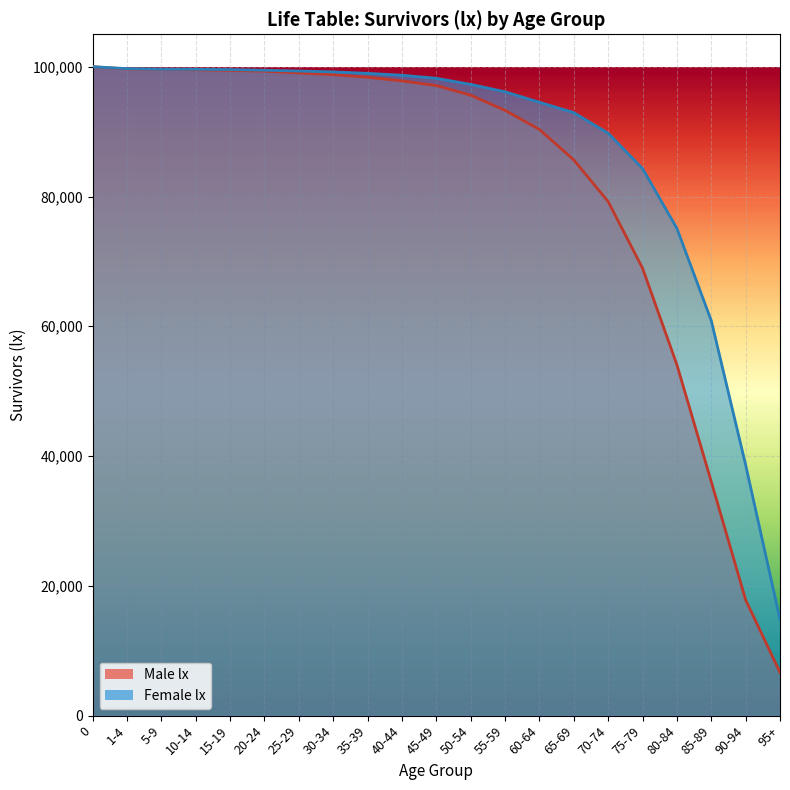

Reading left to right, what are all the values shown in this chart?

100000	99659	99602	99525	99431	99315	99045	98780	98387	97814	97105	95613	93281	90334	85637	79220	68961	54072	36057	17839	6654